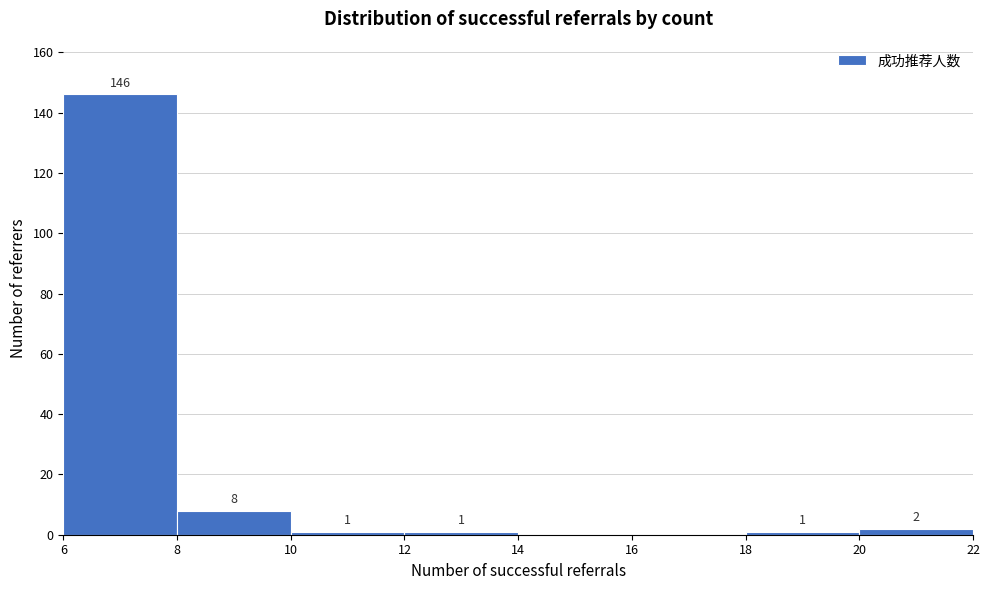

Which range on the x-axis has the tallest bar?

6 to 8